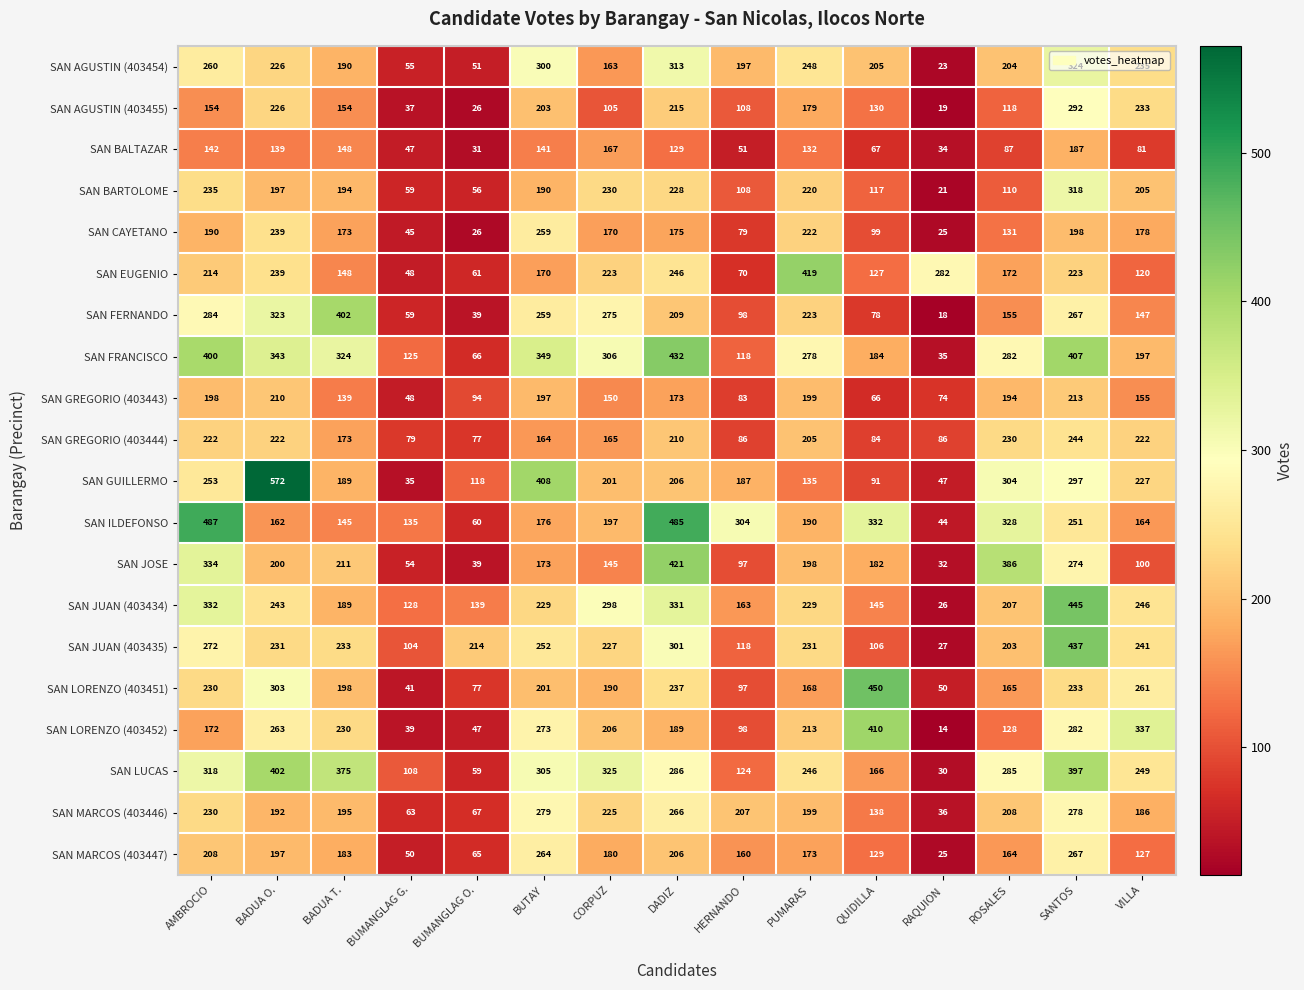

How many distinct data groups are displayed?

20